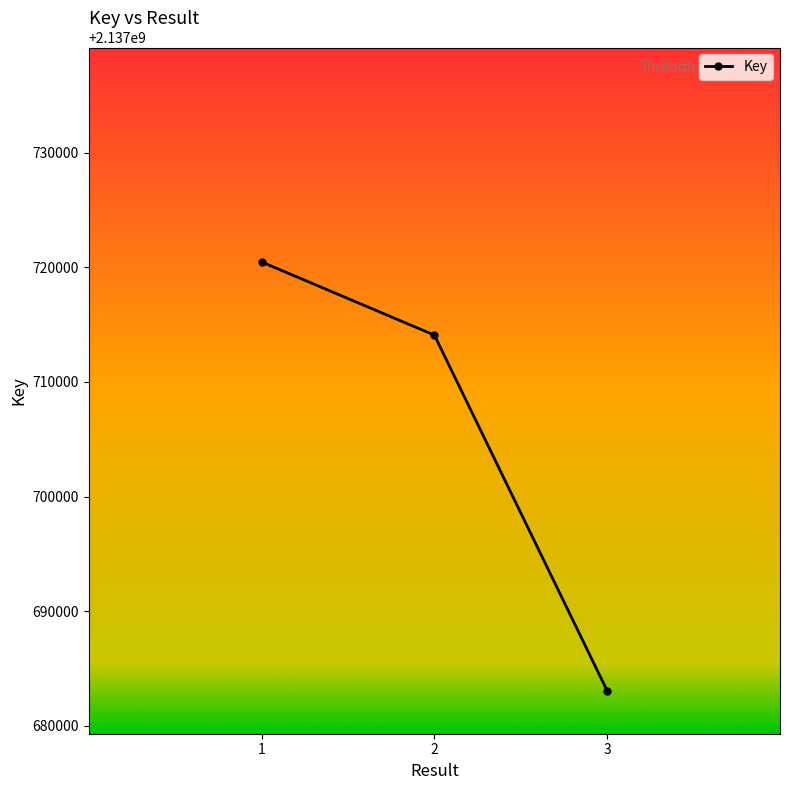

What is the change in value from 2 to 3?

-31020